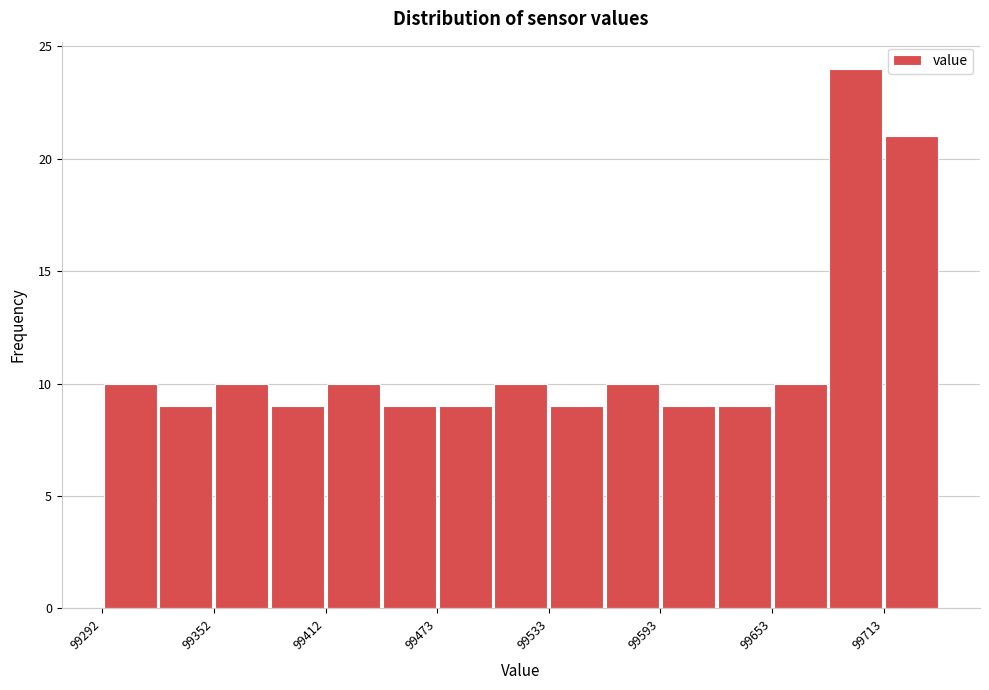

Read against the x-axis, roughly where is the centre of the tallest bar?

99700